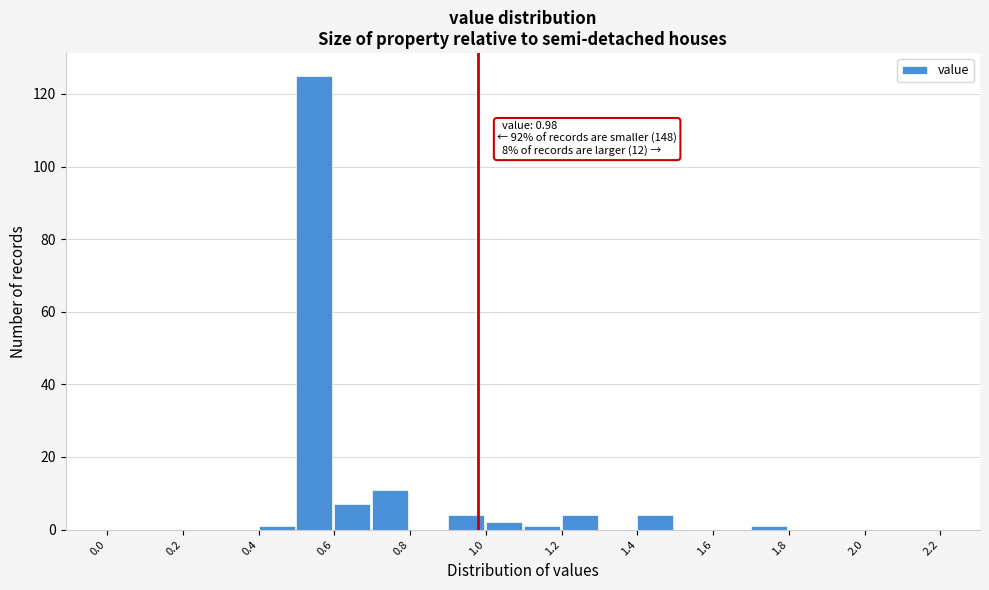

Which range on the x-axis has the tallest bar?

0.5 to 0.6